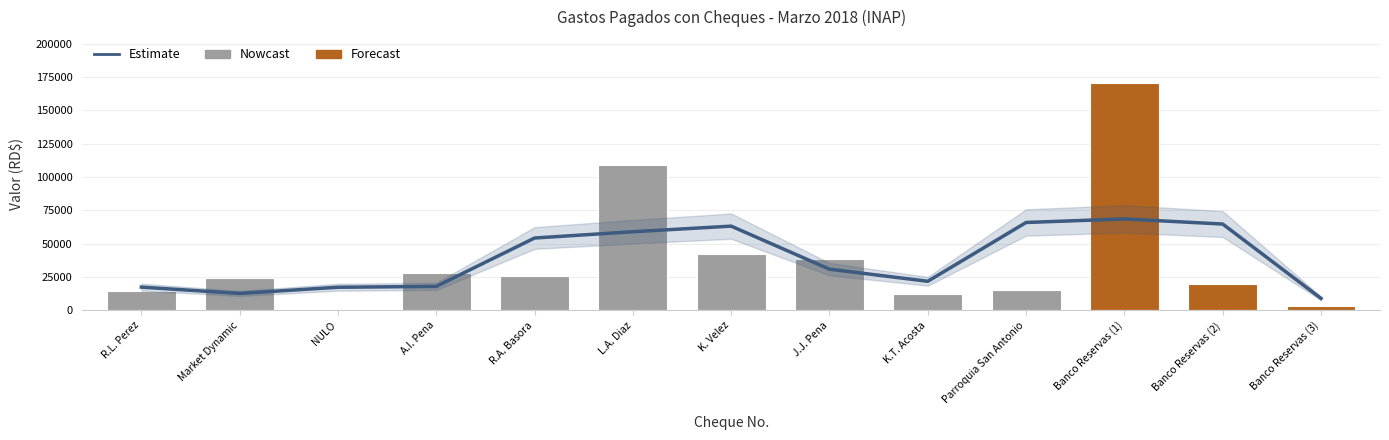

Reading left to right, transcribe all the data shown in this chart.

Tendencia (Nowcast): R.L. Perez=17452.4	Market Dynamic=12724.9	NULO=17354.0	A.I. Pena=17996.7	R.A. Basora=54266.7	L.A. Diaz=58979.5	K. Velez=63172.8	J.J. Pena=30902.8	K.T. Acosta=21833.3	Parroquia San Antonio=65916.6	Banco Reservas (1)=68578.6	Banco Reservas (2)=64743.9	Banco Reservas (3)=8992.6
Valor: R.L. Perez=14182.5	Market Dynamic=23992.1	NULO=0.0	A.I. Pena=28070.0	R.A. Basora=25920.0	L.A. Diaz=108810.0	K. Velez=42208.5	J.J. Pena=38500.0	K.T. Acosta=12000.0	Parroquia San Antonio=15000.0	Banco Reservas (1)=170749.8	Banco Reservas (2)=19986.0	Banco Reservas (3)=3495.9